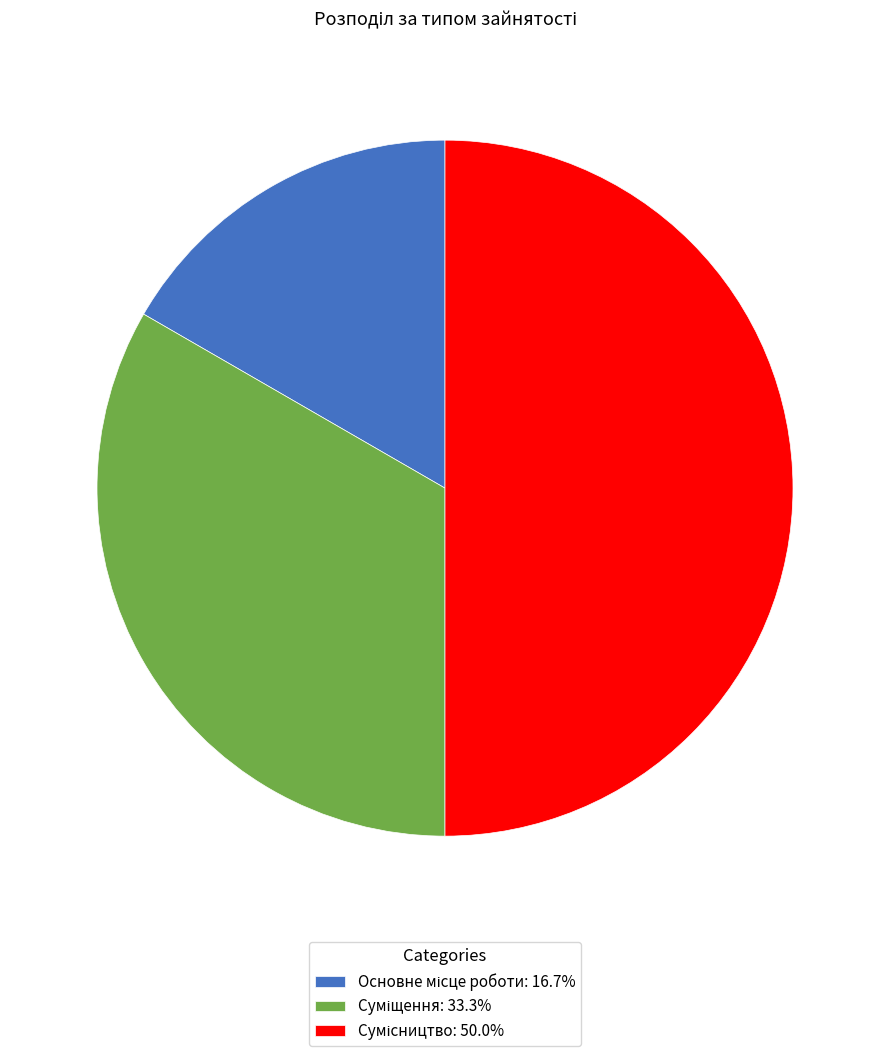

To the nearest percent, what is the combined percentage of Сумісництво and Суміщення?

83%